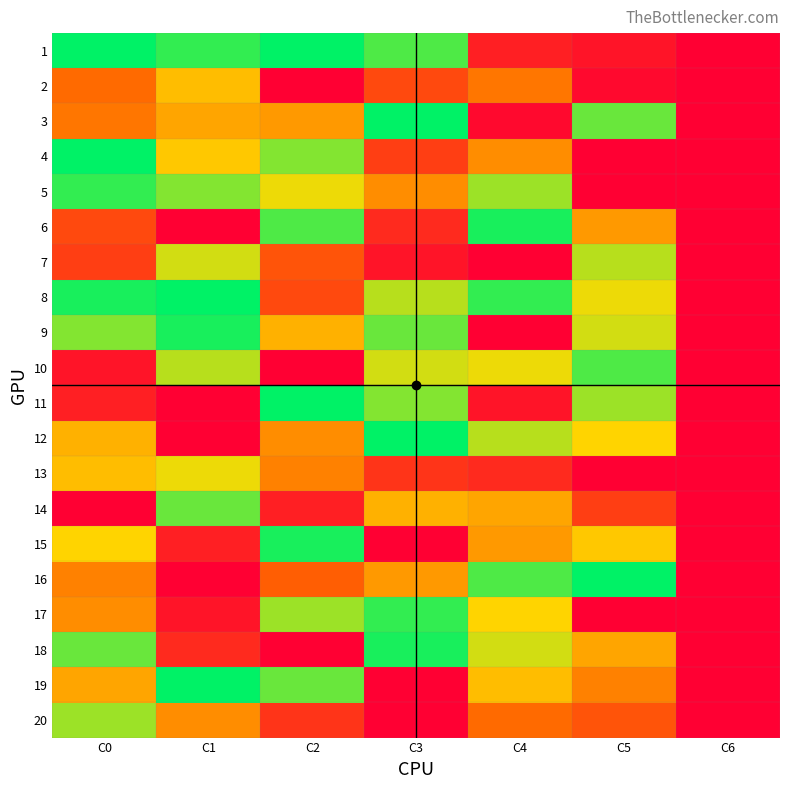

Reading left to right, list all the values displayed in this chart.

1: C0=29	C1=27	C2=29	C3=26	C4=3	C5=2	C6=0
2: C0=10	C1=17	C2=0	C3=7	C4=11	C5=1	C6=0
3: C0=11	C1=15	C2=14	C3=29	C4=1	C5=25	C6=0
4: C0=29	C1=18	C2=24	C3=6	C4=13	C5=0	C6=0
5: C0=27	C1=24	C2=20	C3=13	C4=23	C5=0	C6=0
6: C0=7	C1=0	C2=26	C3=4	C4=28	C5=14	C6=0
7: C0=6	C1=21	C2=8	C3=2	C4=0	C5=22	C6=0
8: C0=28	C1=29	C2=7	C3=22	C4=27	C5=20	C6=0
9: C0=24	C1=28	C2=16	C3=25	C4=0	C5=21	C6=0
10: C0=2	C1=22	C2=0	C3=21	C4=20	C5=26	C6=0
11: C0=3	C1=0	C2=29	C3=24	C4=2	C5=23	C6=0
12: C0=16	C1=0	C2=13	C3=29	C4=22	C5=19	C6=0
13: C0=17	C1=20	C2=12	C3=5	C4=4	C5=0	C6=0
14: C0=0	C1=25	C2=3	C3=16	C4=15	C5=6	C6=0
15: C0=19	C1=3	C2=28	C3=0	C4=14	C5=18	C6=0
16: C0=12	C1=0	C2=9	C3=14	C4=26	C5=29	C6=0
17: C0=13	C1=2	C2=23	C3=27	C4=19	C5=0	C6=0
18: C0=25	C1=4	C2=0	C3=28	C4=21	C5=15	C6=0
19: C0=15	C1=29	C2=25	C3=0	C4=17	C5=12	C6=0
20: C0=23	C1=13	C2=5	C3=0	C4=10	C5=8	C6=0